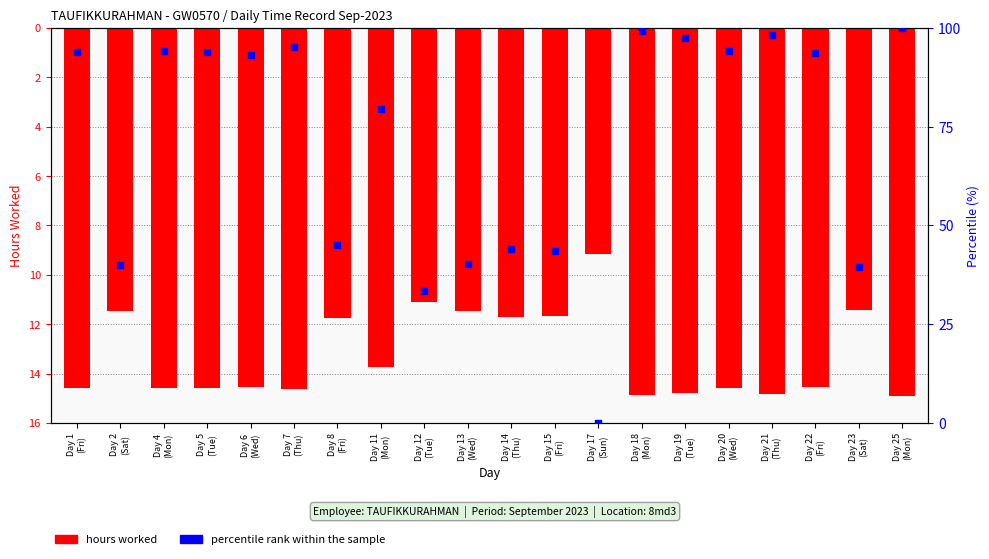

What is the total value across all series at Day 13
(Wed)?

28.8